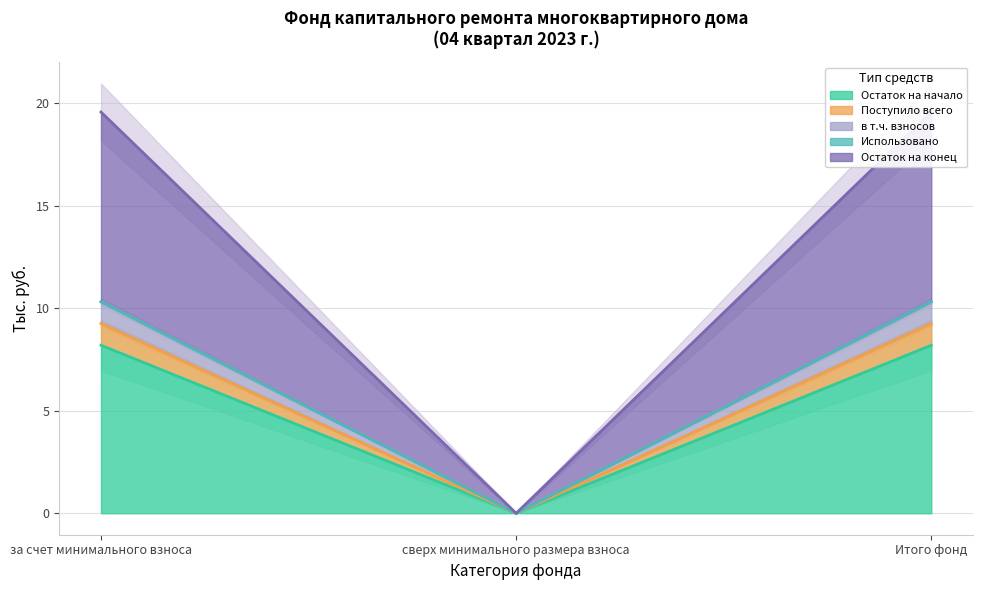

At which label does Поступило всего reach its minimum?

сверх минимального размера взноса